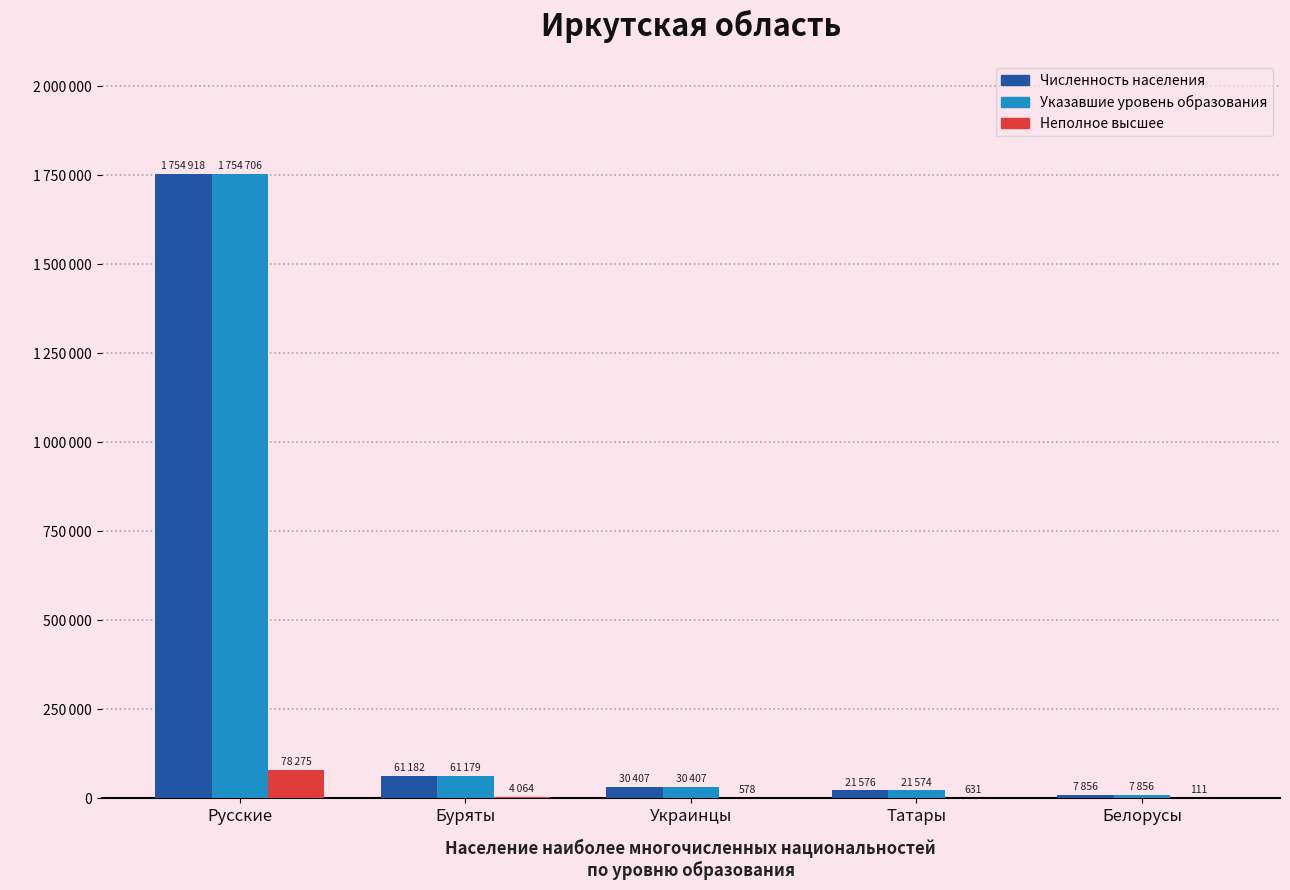

What is the sum of the Численность населения values at Буряты and Белорусы?

69038